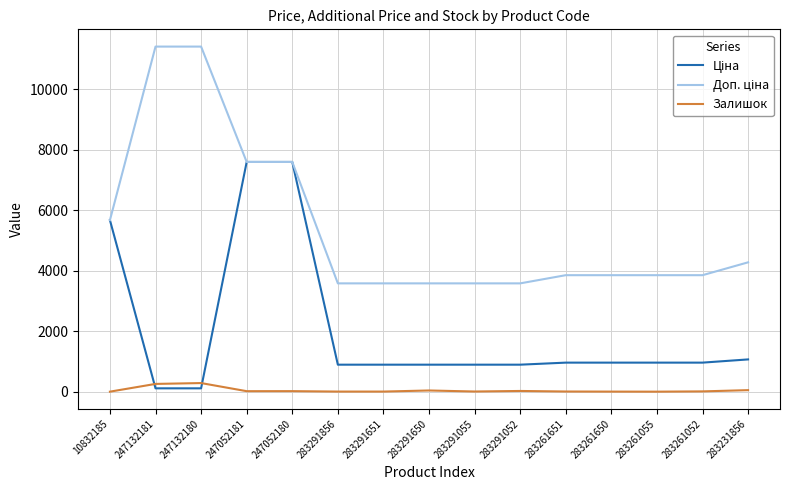

What is the maximum value for Залишок?

288.0